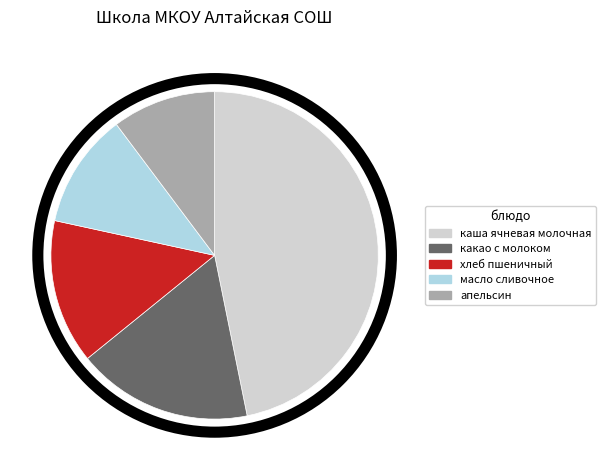

What is the smallest slice in the pie chart?

апельсин